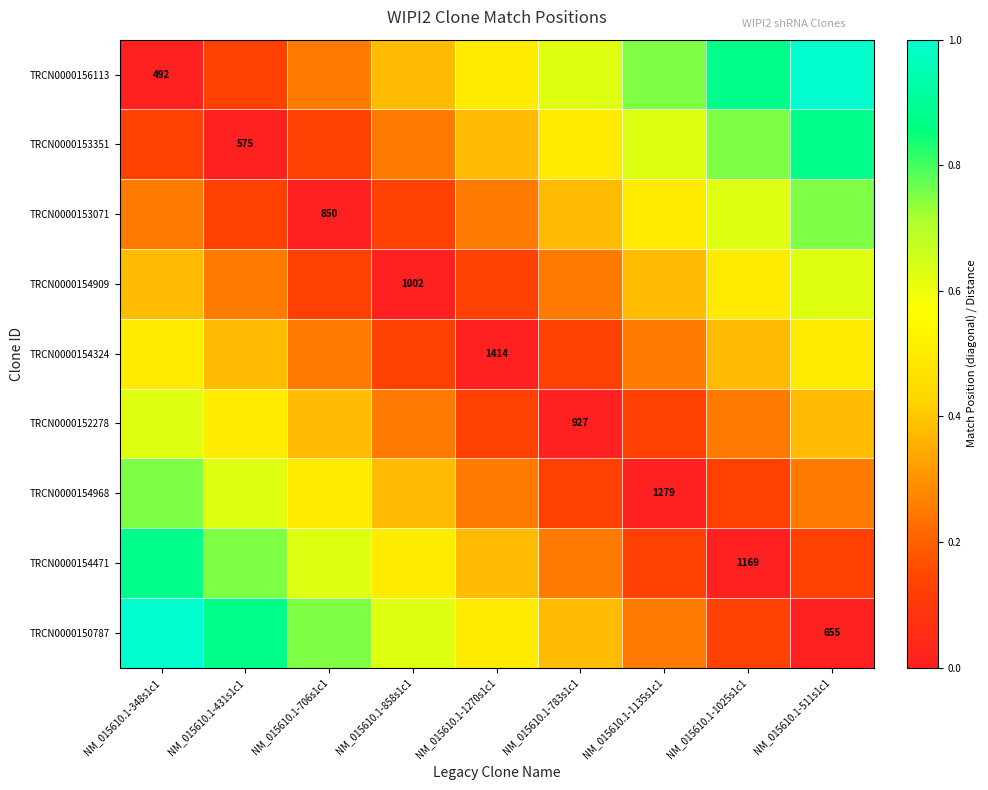

The TRCN0000152278 series shows 0.4 at NM_015610.1-783s1c1. True or false?

False